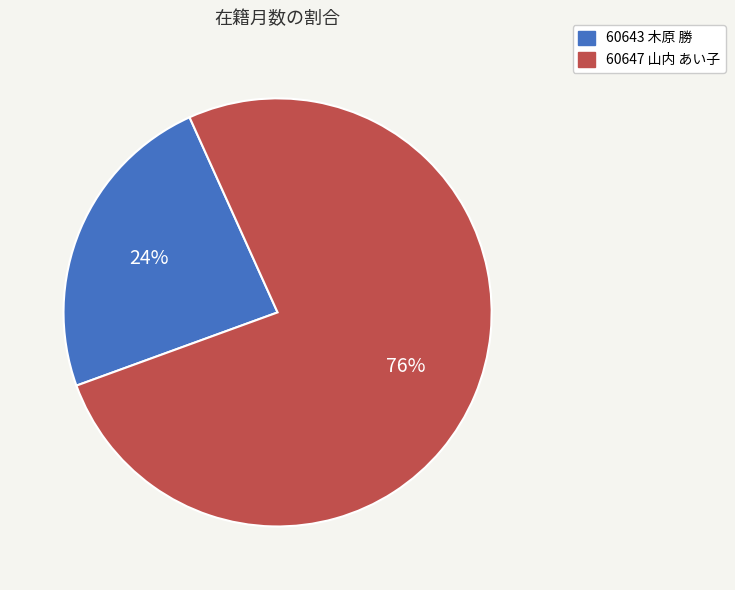

Combined, do 60647 山内 あい子 and 60643 木原 勝 account for over 50%?

Yes